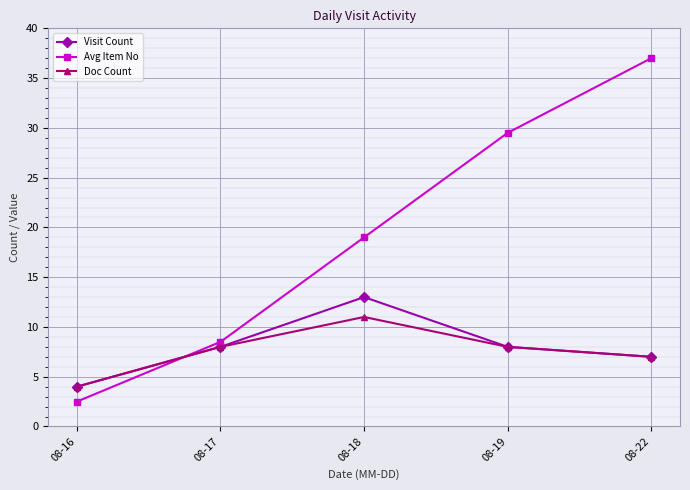

Reading left to right, extract all data points from this chart.

Visit Count: 08-16=4.0	08-17=8.0	08-18=13.0	08-19=8.0	08-22=7.0
Avg Item No: 08-16=2.5	08-17=8.5	08-18=19.0	08-19=29.5	08-22=37.0
Doc Count: 08-16=4.0	08-17=8.0	08-18=11.0	08-19=8.0	08-22=7.0